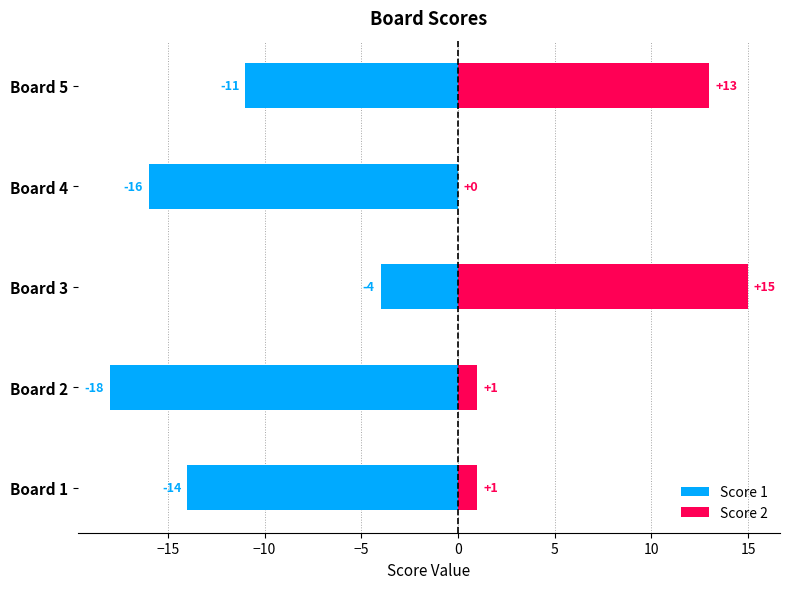

How many groups of bars are there?

5